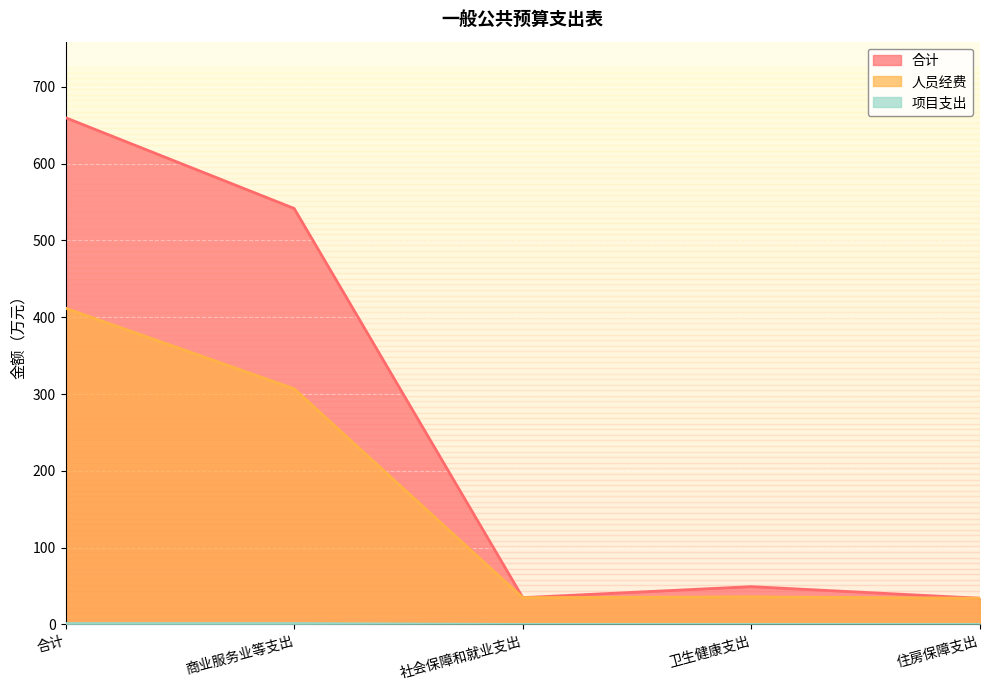

Reading left to right, list all the values displayed in this chart.

合计: 合计=659.9	商业服务业等支出=541.7	社会保障和就业支出=34.9	卫生健康支出=49.2	住房保障支出=34.1
人员经费: 合计=411.8	商业服务业等支出=306.9	社会保障和就业支出=34.9	卫生健康支出=35.9	住房保障支出=34.1
项目支出: 合计=1.2	商业服务业等支出=1.2	社会保障和就业支出=0.0	卫生健康支出=0.0	住房保障支出=0.0